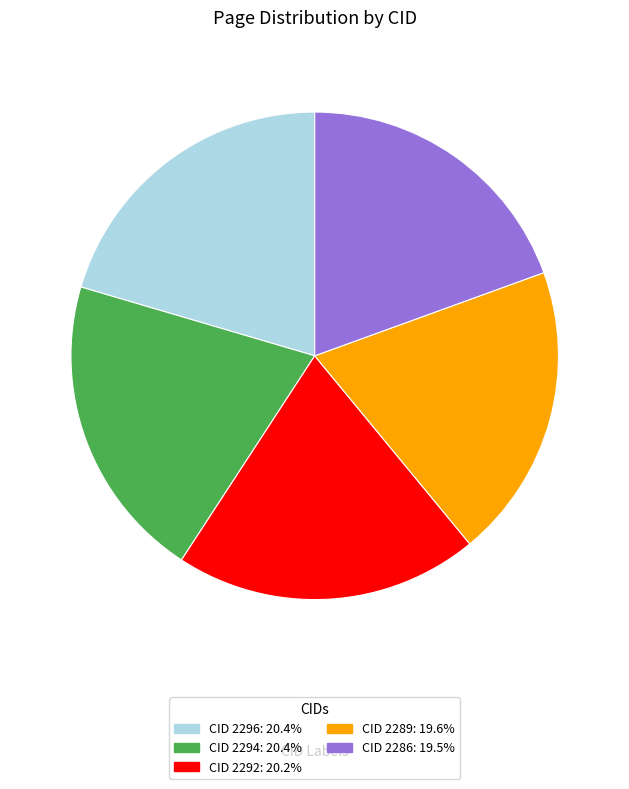

Is CID 2292: 20.2% the majority of the pie?

No